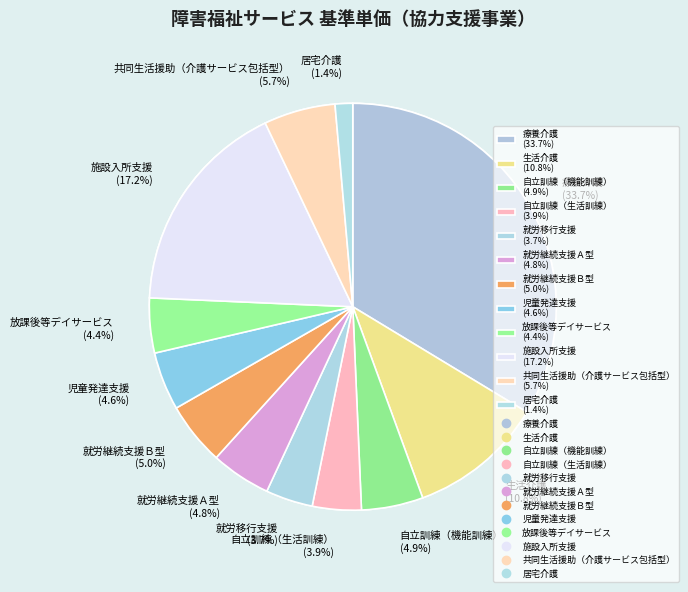

Does 施設入所支援 represent more than half of the total?

No